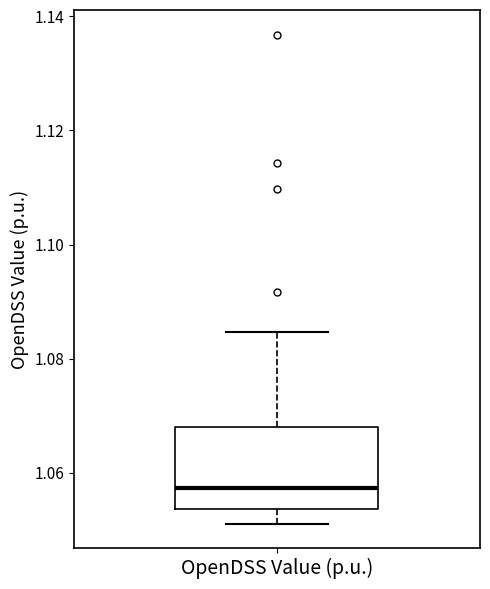

Read this box plot against the y-axis: the position of the median line, the range covered by the box, and the ends of both whiskers. The values are not printed on the chart, so give them approximately, as read against the axis.

median 1.058, box 1.054 to 1.068, whiskers 1.052 to 1.084